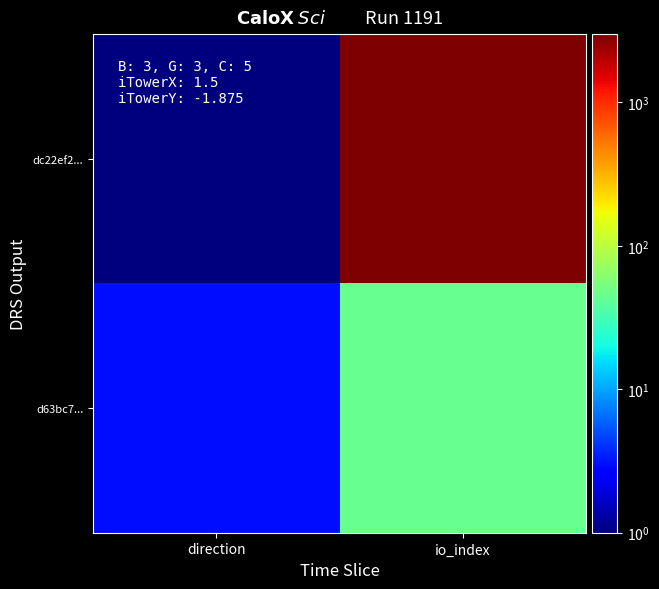

List the series in order of their overall mean, highest first.

dc22ef2..., d63bc7...